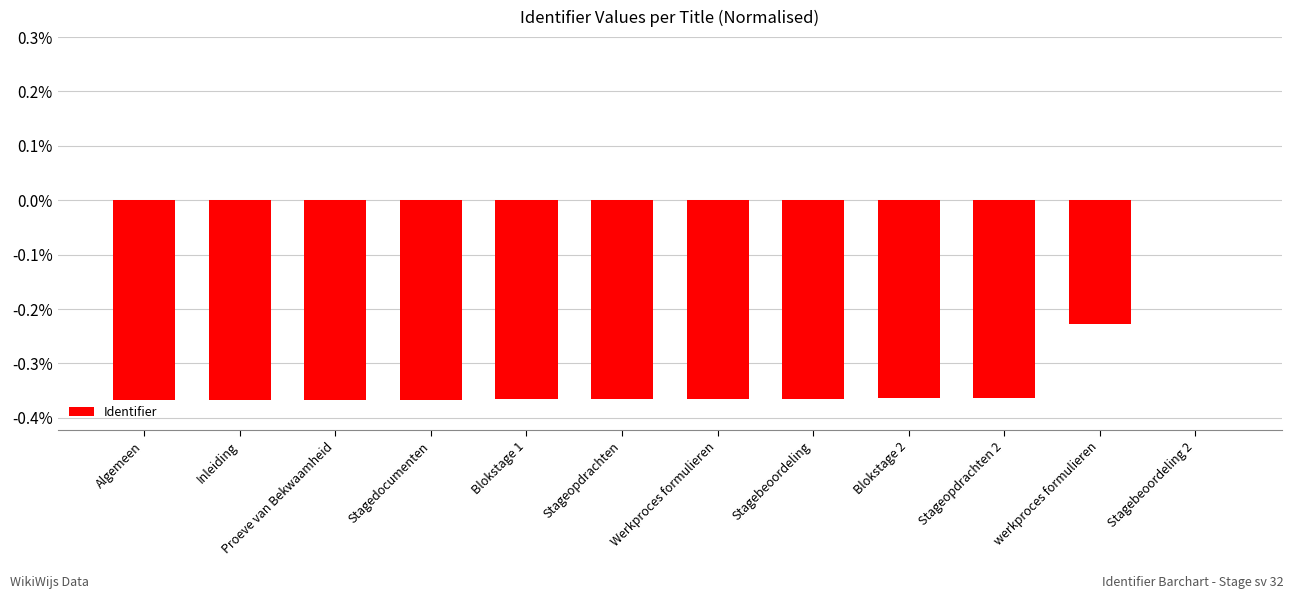

Between Blokstage 1 and Stagebeoordeling 2, which is larger?

Stagebeoordeling 2